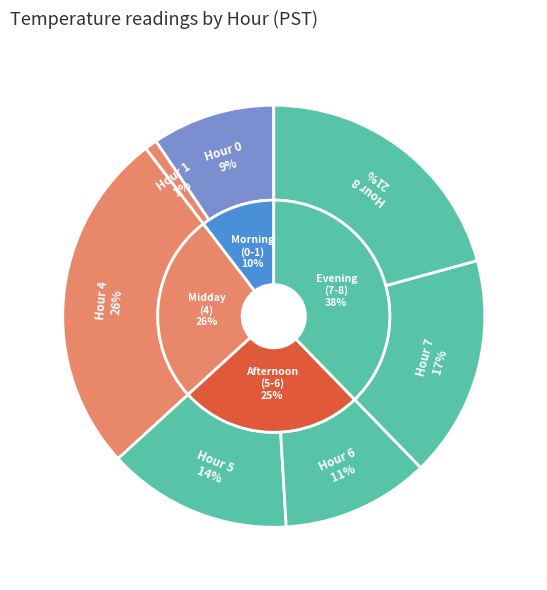

Does any single category account for the majority?

No